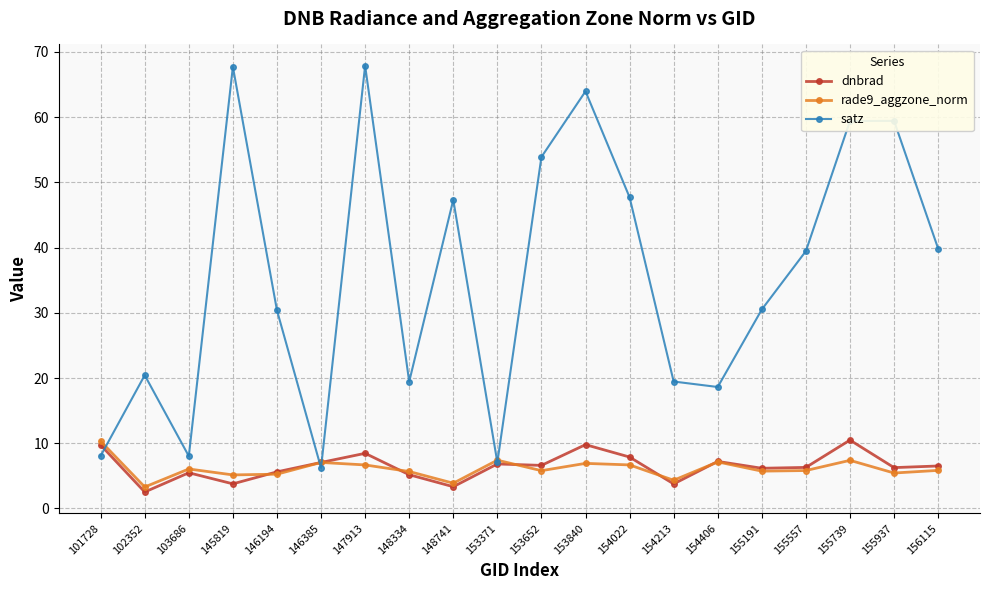

At how many categories does at least one series exceed 24?

12